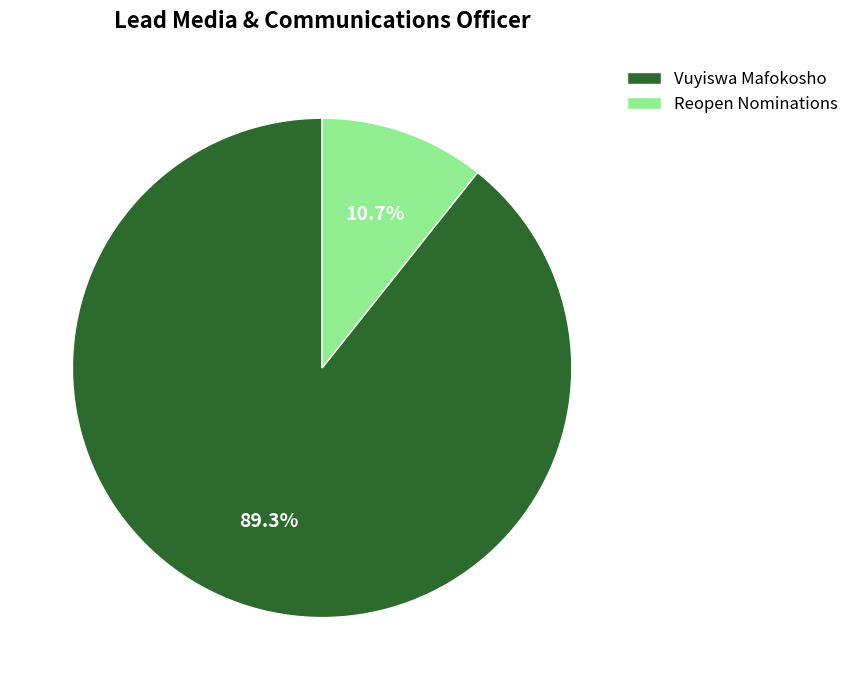

The Vuyiswa Mafokosho slice represents 89% of the pie. True or false?

True